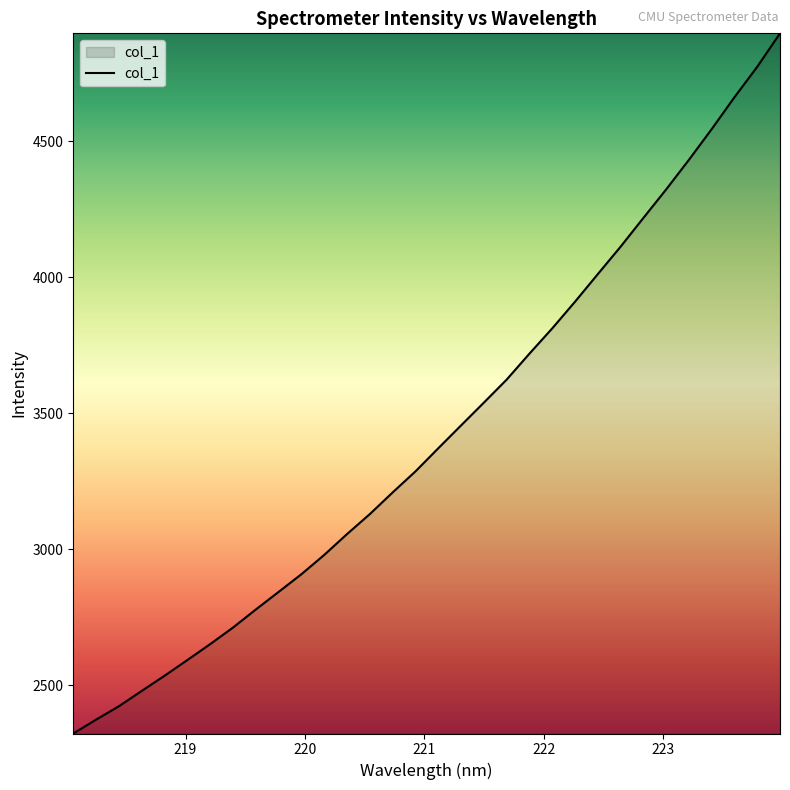

What is the difference between the maximum and minimum values?

2575.2